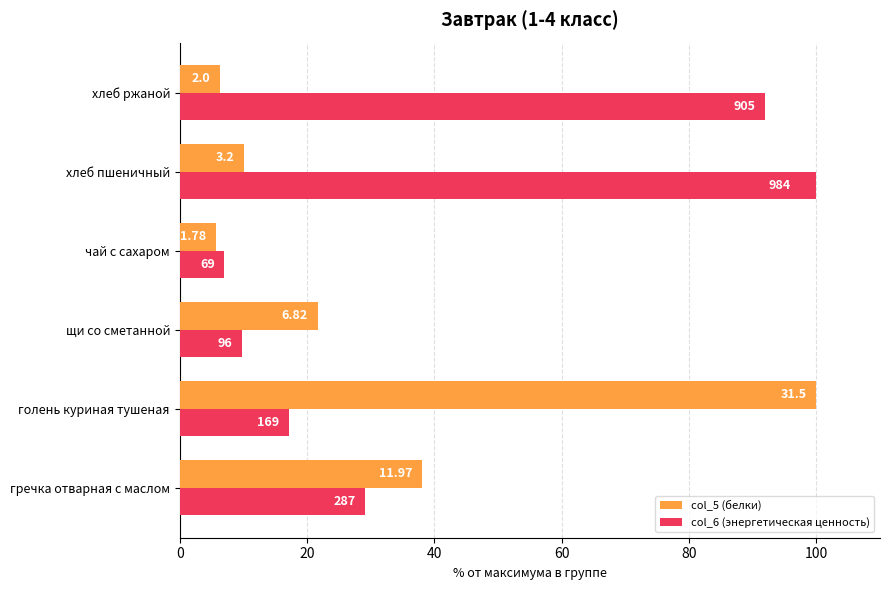

What are all the series names shown in the legend?

col_5 (белки), col_6 (энергетическая ценность)